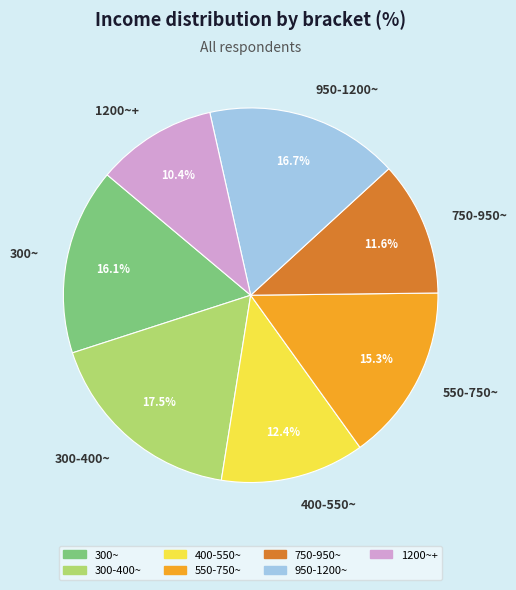

The 400-550~ slice represents 25% of the pie. True or false?

False